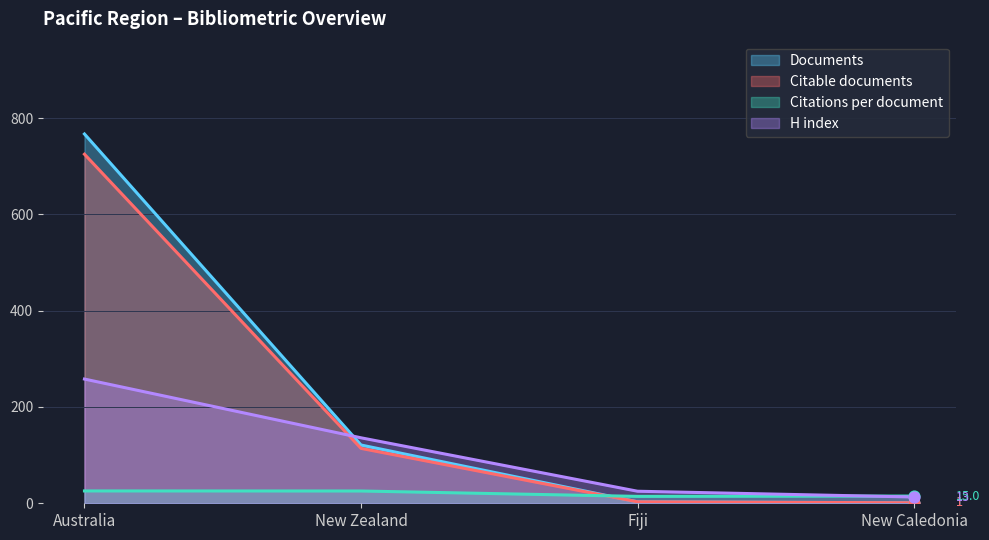

Which series reaches the maximum Y coordinate?

Documents